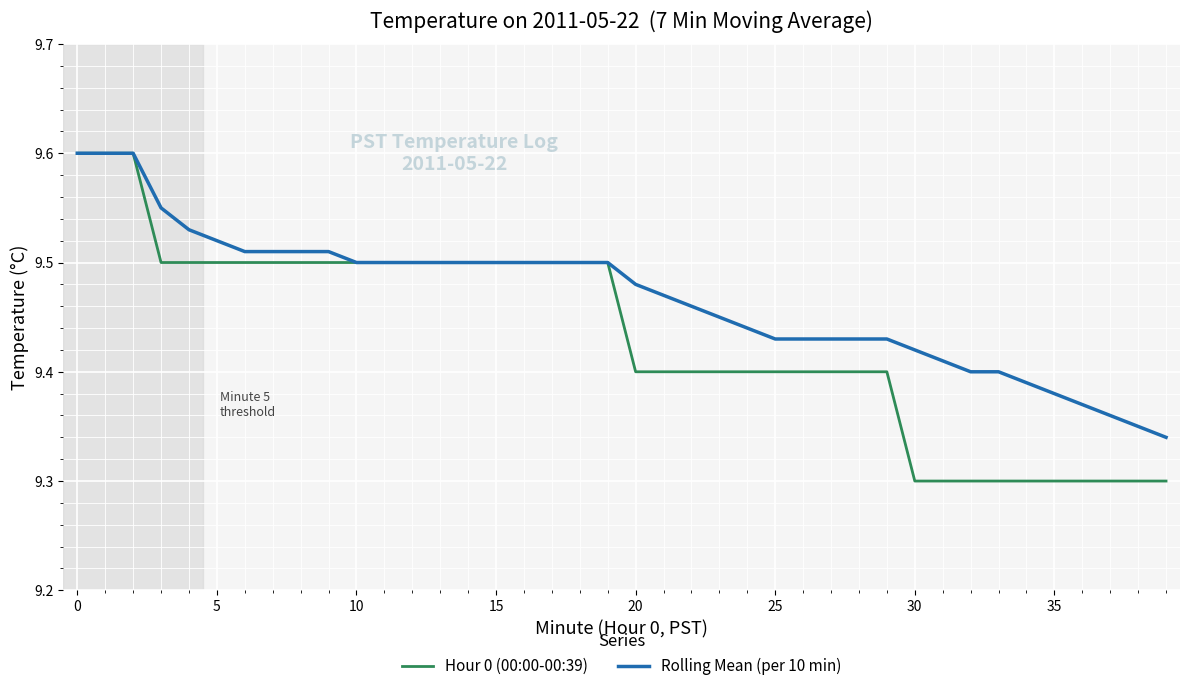

Which series has the largest total across all categories?

Rolling Mean (per 10 min)